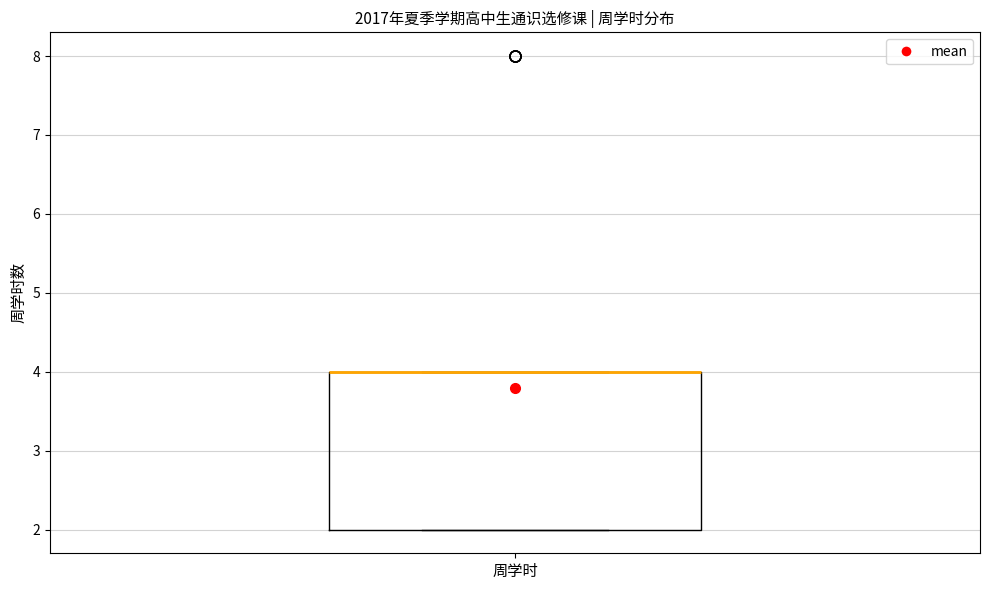

Read this box plot against the y-axis: the position of the median line, the range covered by the box, and the ends of both whiskers. The values are not printed on the chart, so give them approximately, as read against the axis.

median 4 (drawn on the box's upper edge), box 2 to 4, whiskers 2 to 4